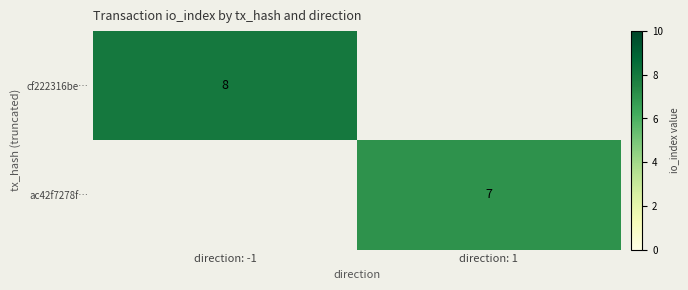

True or false: ac42f7278f… has a value of 10 at direction: 1.

False